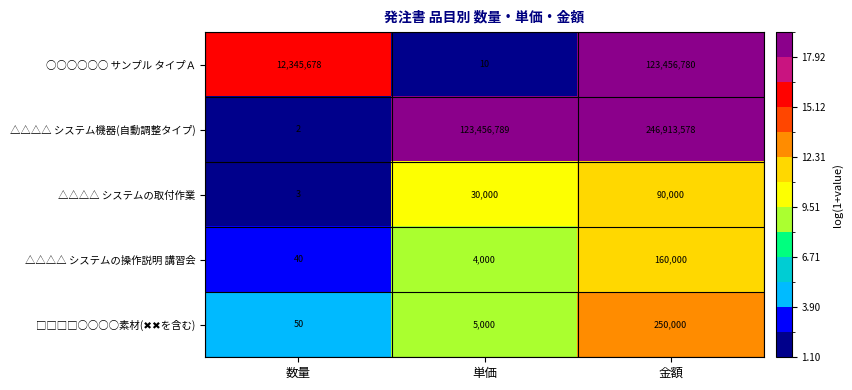

At which label is △△△△ システム機器(自動調整タイプ) closest to 123456790?

単価